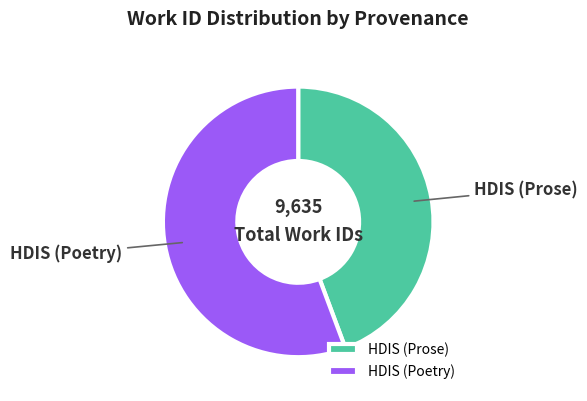

Is it true that HDIS (Poetry) is 48% of the pie?

False